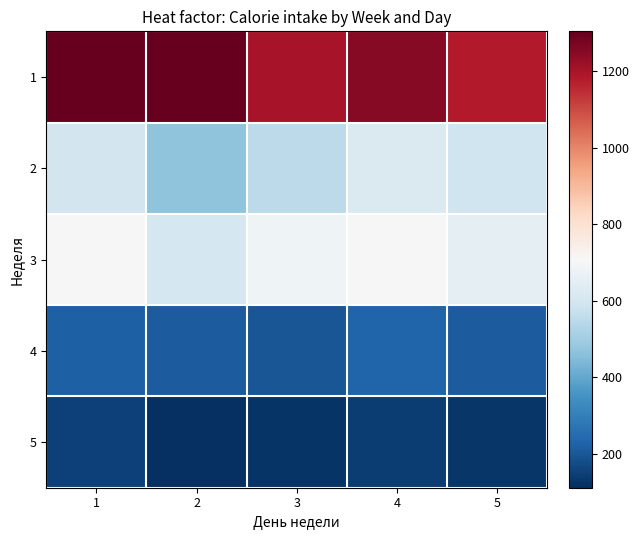

List the series in order of their peak value, lowest first.

5, 4, 2, 3, 1